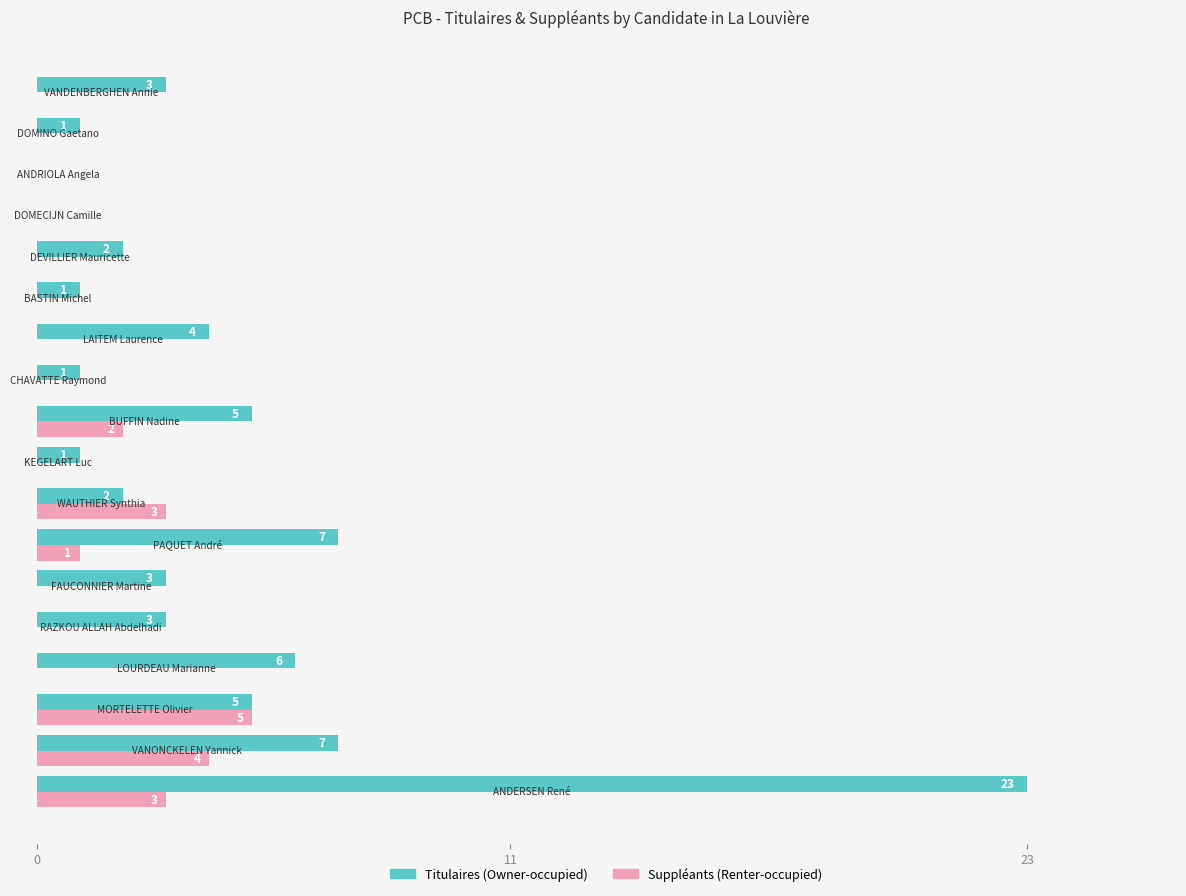

What is the highest value of the Suppléants (Renter-occupied) series?

5